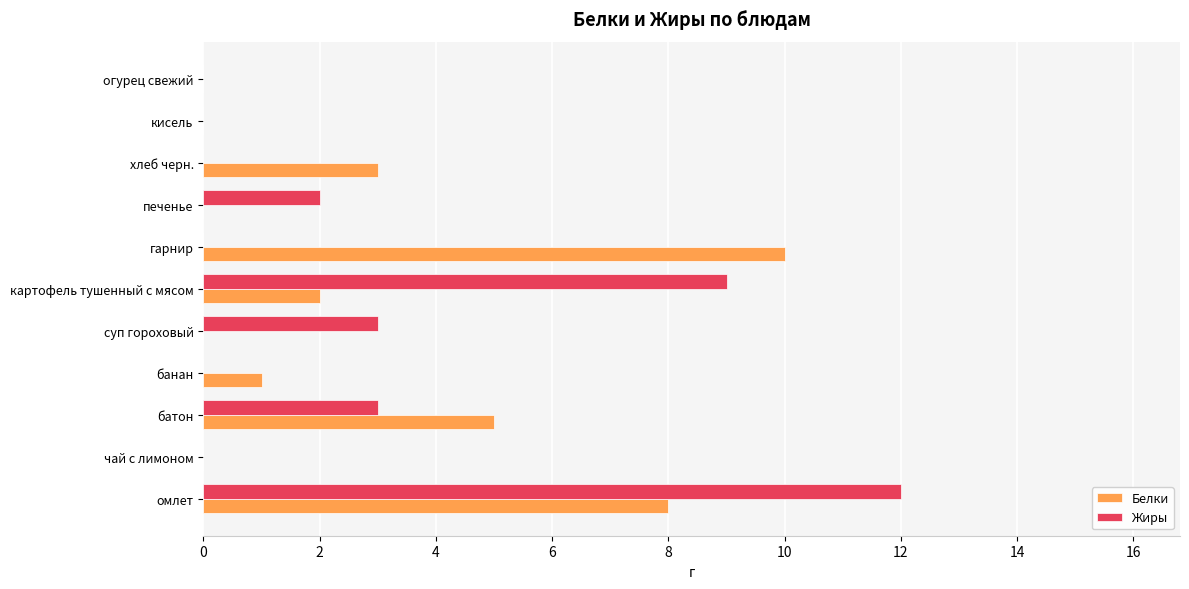

What is the maximum value shown in the chart?

12